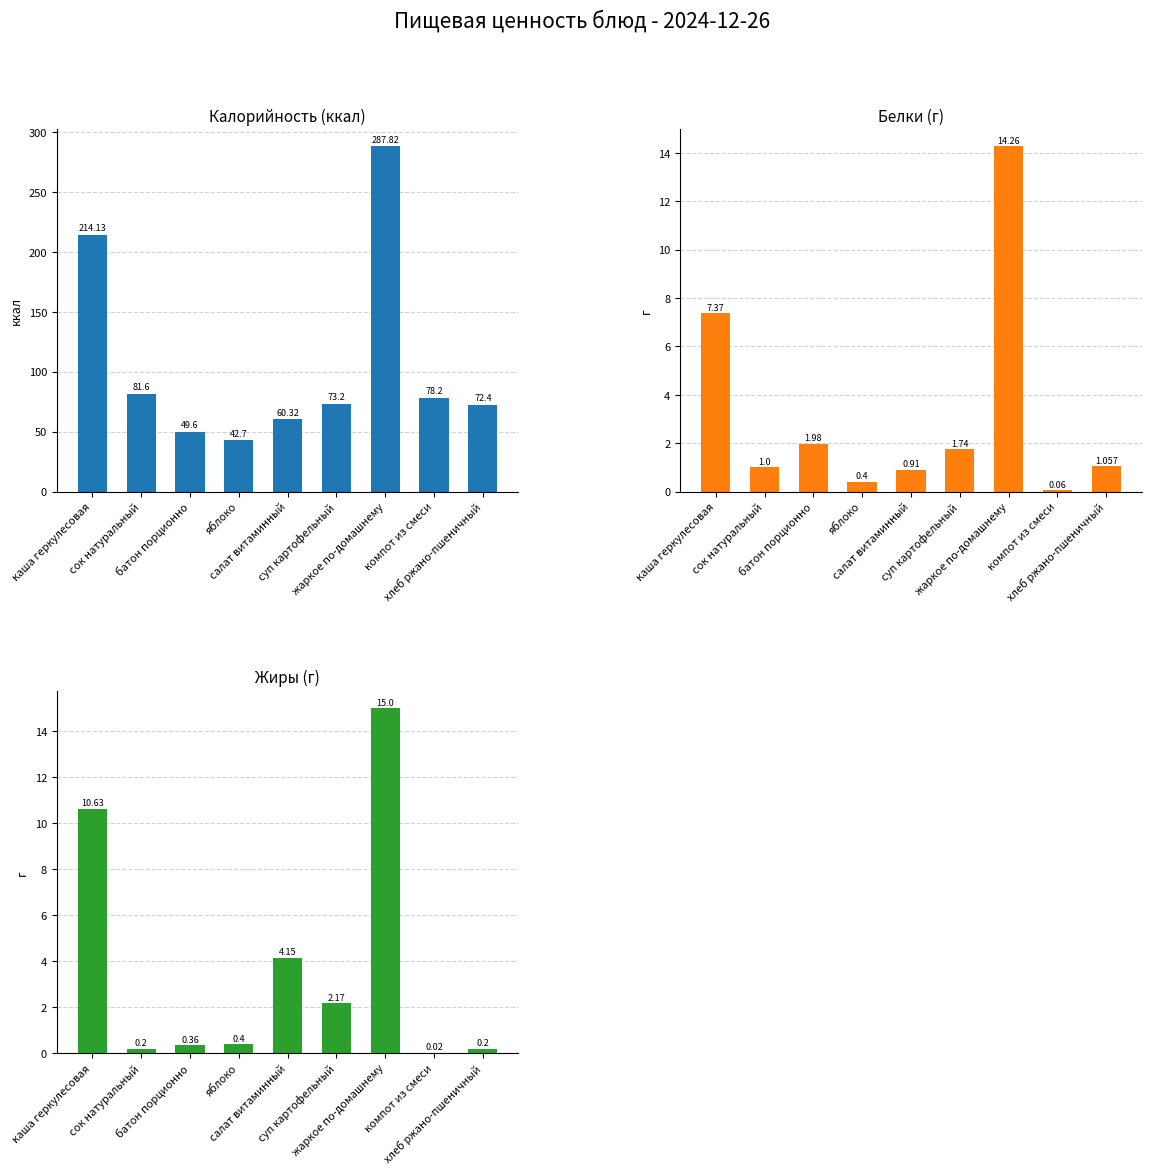

Is it true that Жиры equals 0.4 at яблоко?

True